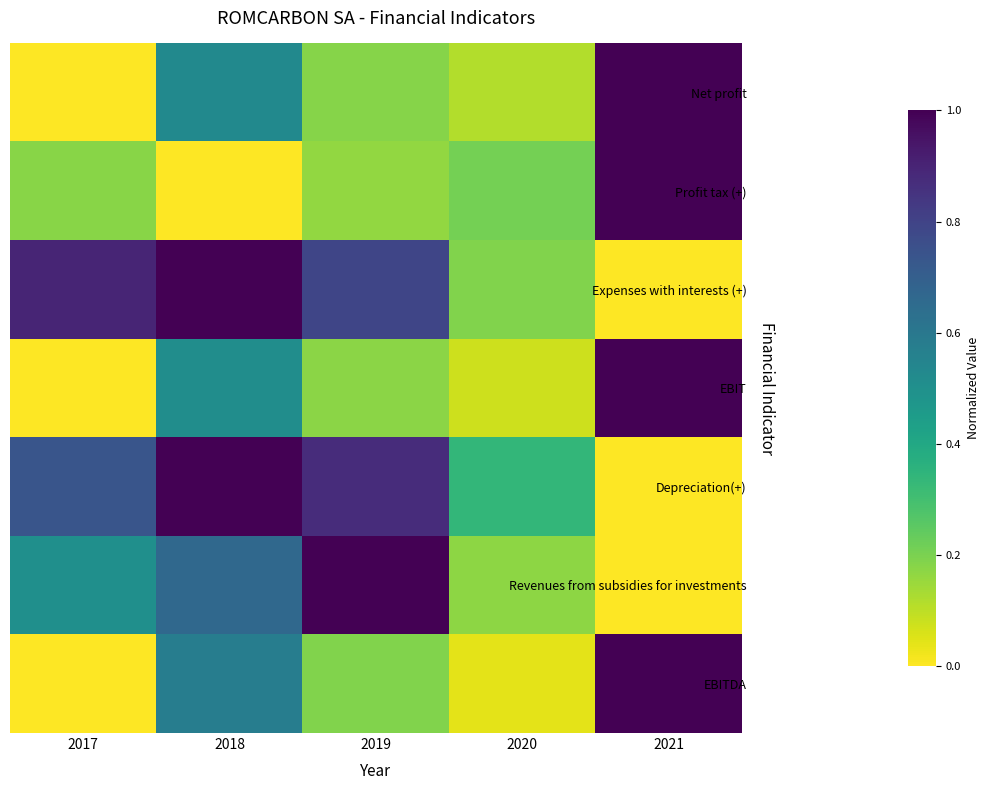

Reading left to right, transcribe all the data shown in this chart.

Net profit: 2017=0.0	2018=0.5	2019=0.2	2020=0.1	2021=1.0
Profit tax (+): 2017=0.2	2018=0.0	2019=0.2	2020=0.2	2021=1.0
Expenses with interests (+): 2017=0.9	2018=1.0	2019=0.8	2020=0.2	2021=0.0
EBIT: 2017=0.0	2018=0.5	2019=0.2	2020=0.1	2021=1.0
Depreciation(+): 2017=0.7	2018=1.0	2019=0.9	2020=0.3	2021=0.0
Revenues from subsidies for investments: 2017=0.5	2018=0.7	2019=1.0	2020=0.2	2021=0.0
EBITDA: 2017=0.0	2018=0.6	2019=0.2	2020=0.0	2021=1.0